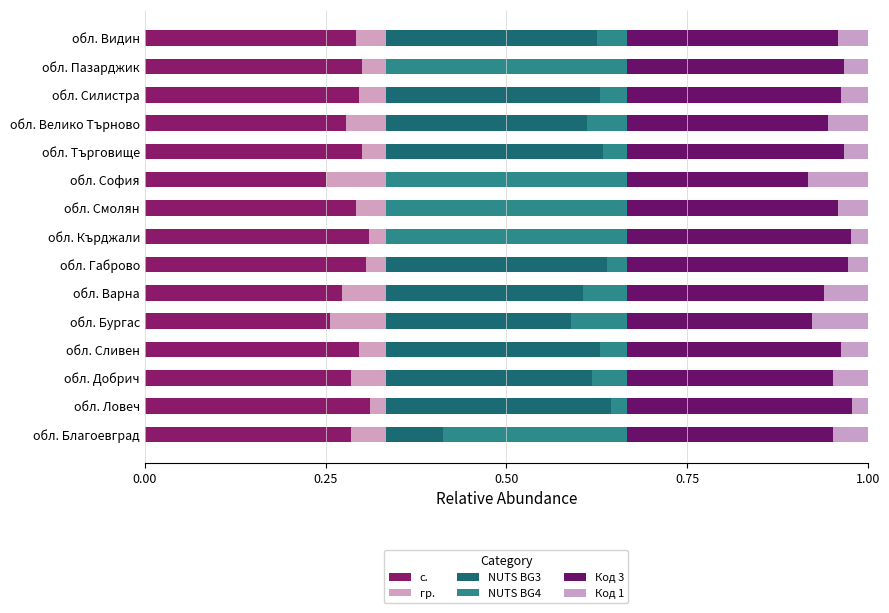

How many categories are shown in the chart?

15